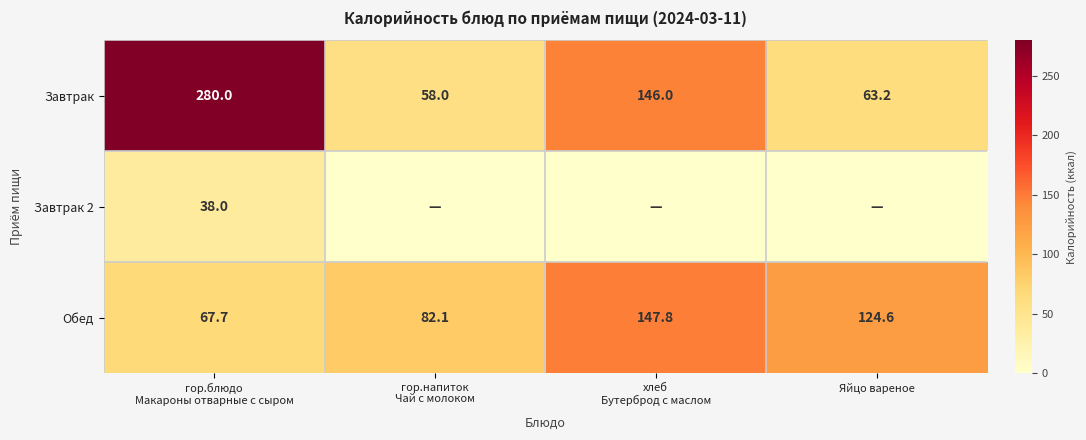

What is the sum of all Завтрак values?

547.2